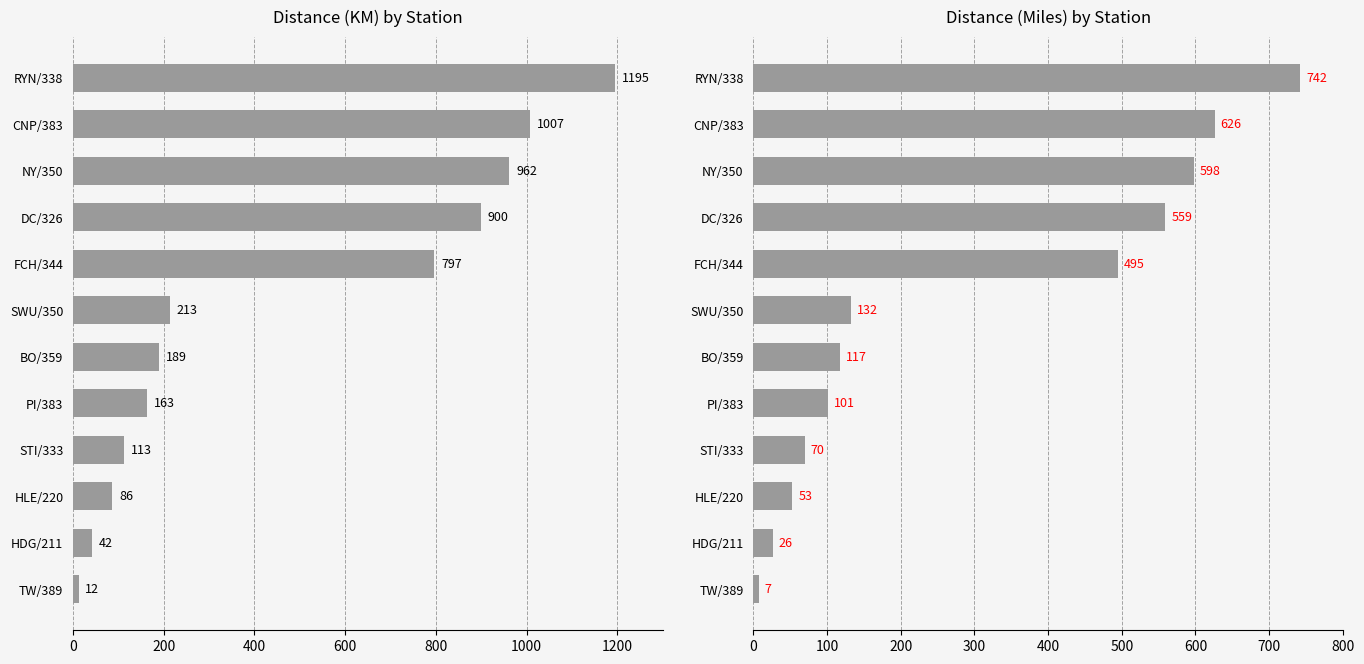

Which series has the largest total across all categories?

KM